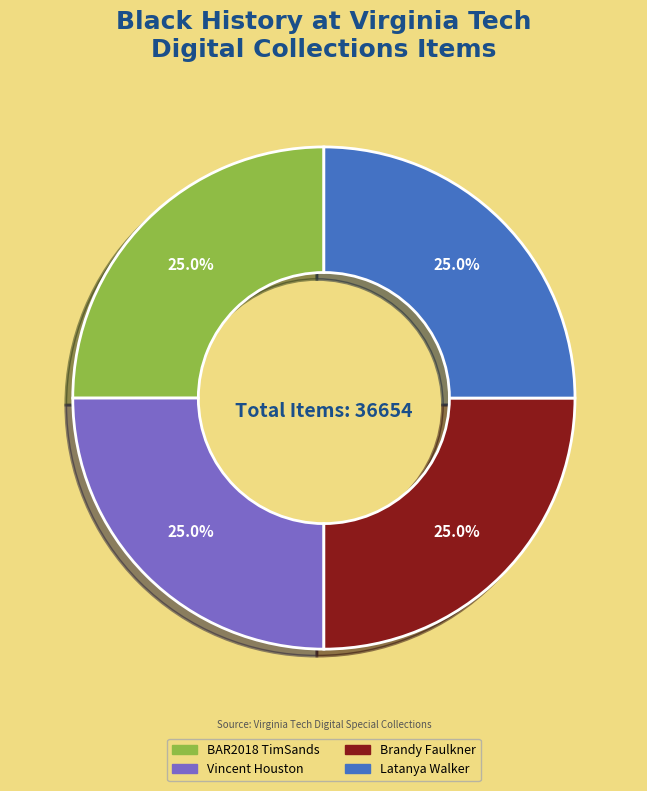

Does any single category account for the majority?

No